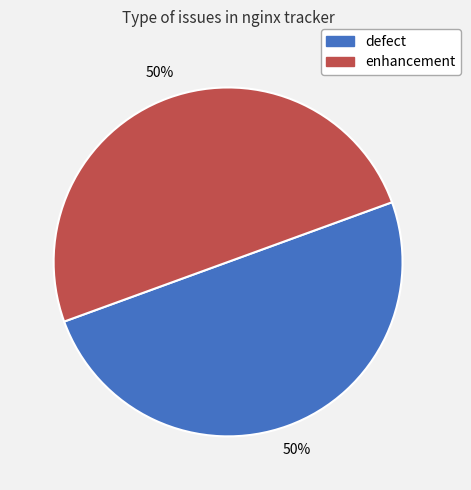

To the nearest percent, what portion does defect represent?

50%